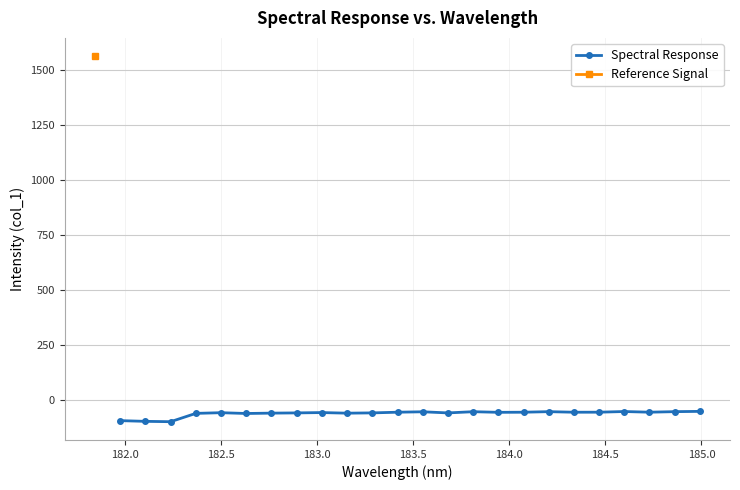

What is the average value?

-61.1